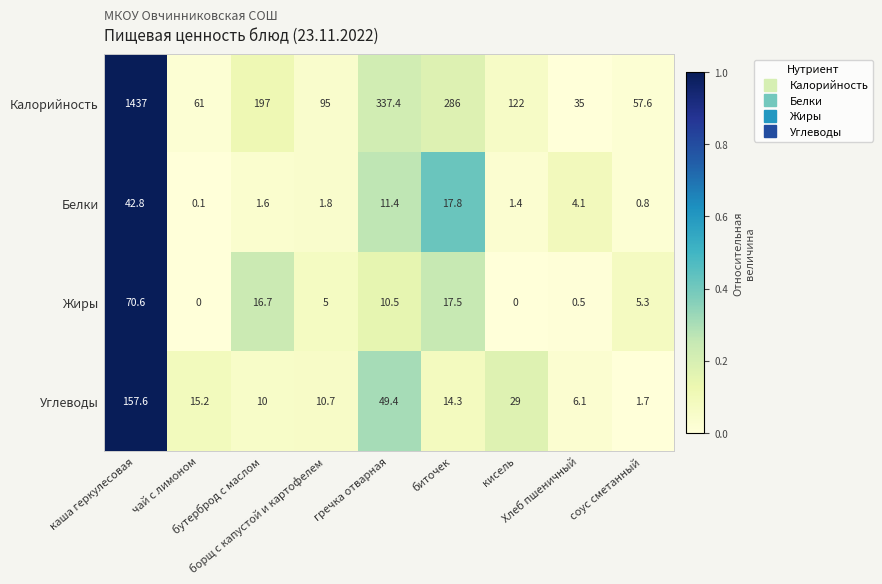

Which series has the largest total across all categories?

Калорийность